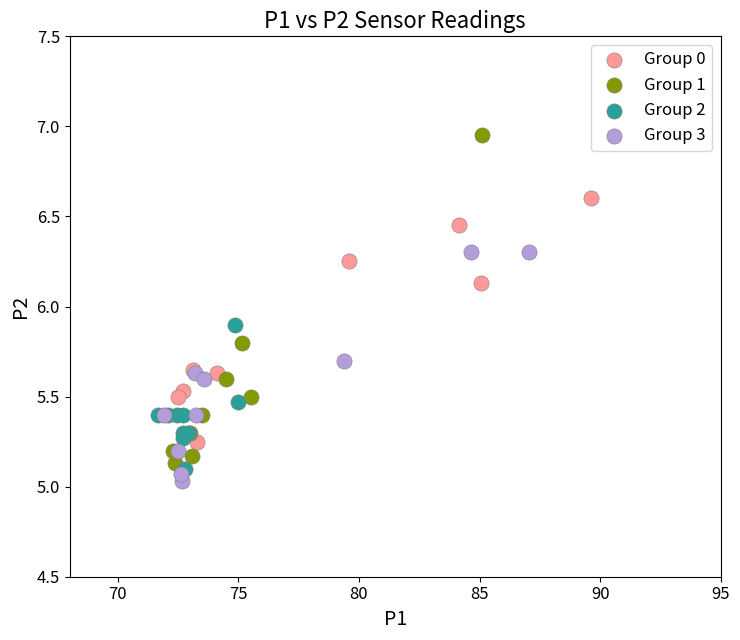

What are all the series names shown in the legend?

Group 0, Group 1, Group 2, Group 3